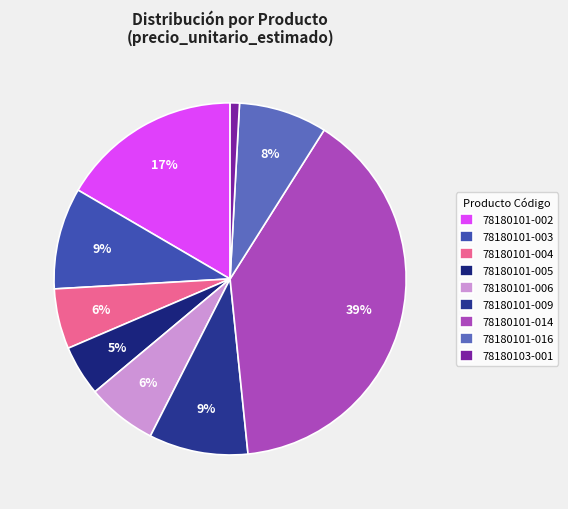

What is the largest slice in the pie chart?

78180101-014